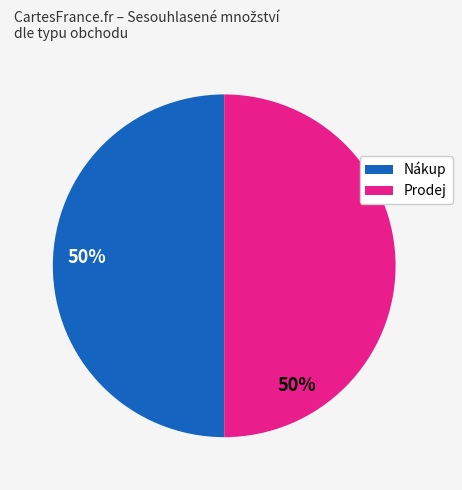

Is the sum of Nákup and Prodej greater than half?

Yes